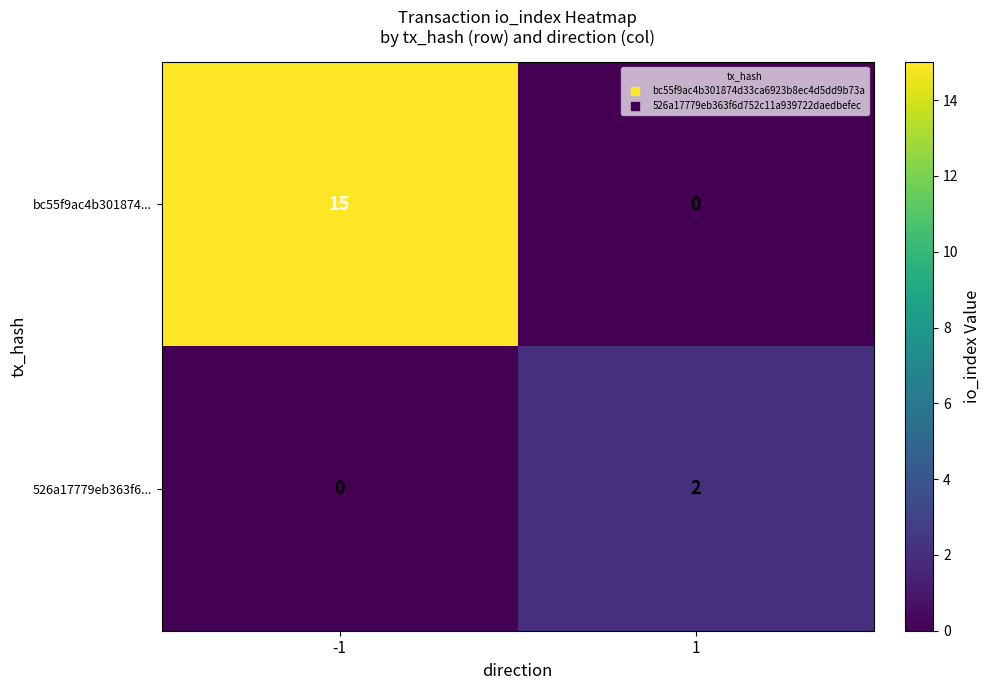

Rank the series by their maximum value, from highest to lowest.

bc55f9ac4b301874..., 526a17779eb363f6...